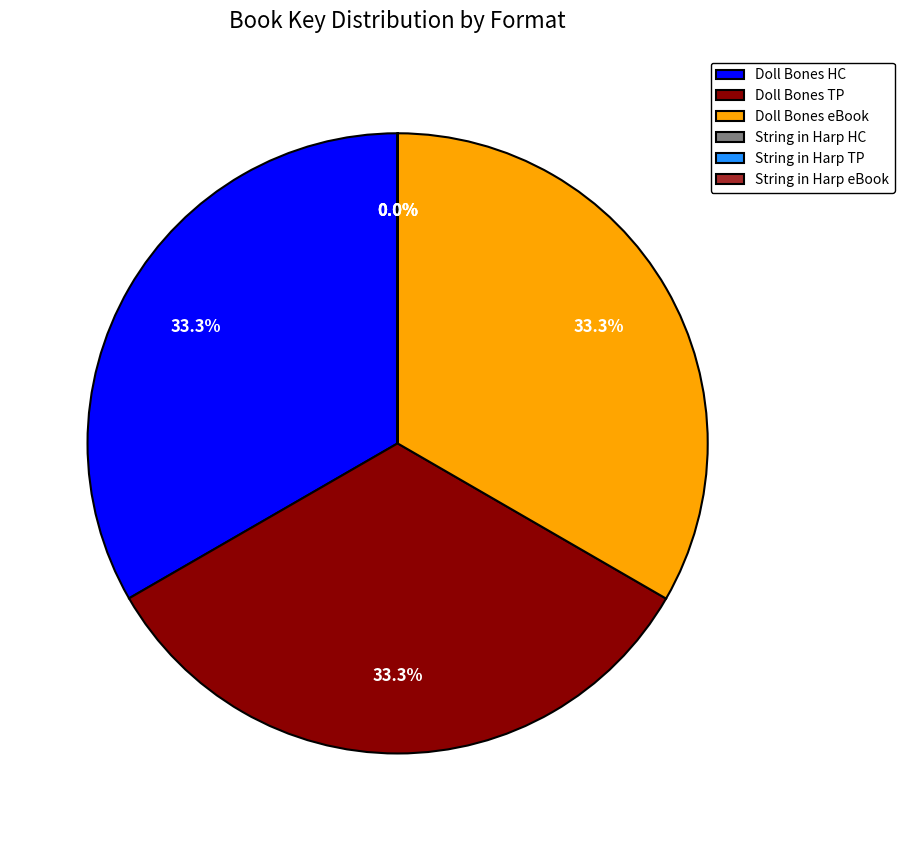

Combined, what portion of the pie is Doll Bones eBook and Doll Bones HC?

66.7%